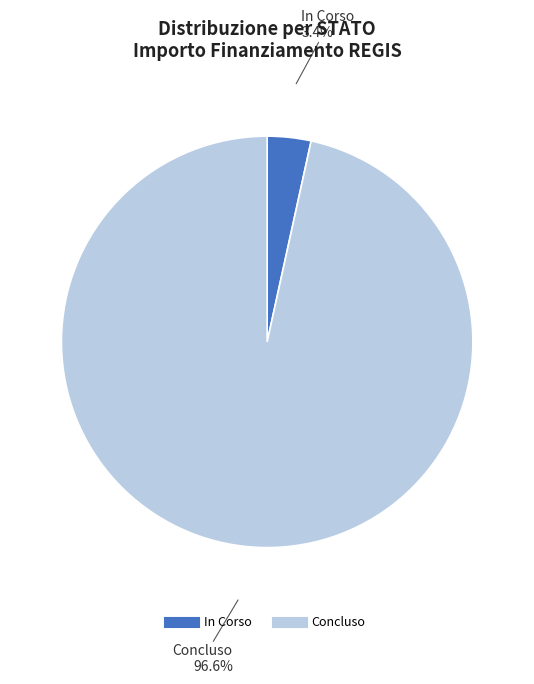

How many segments does this pie chart have?

2